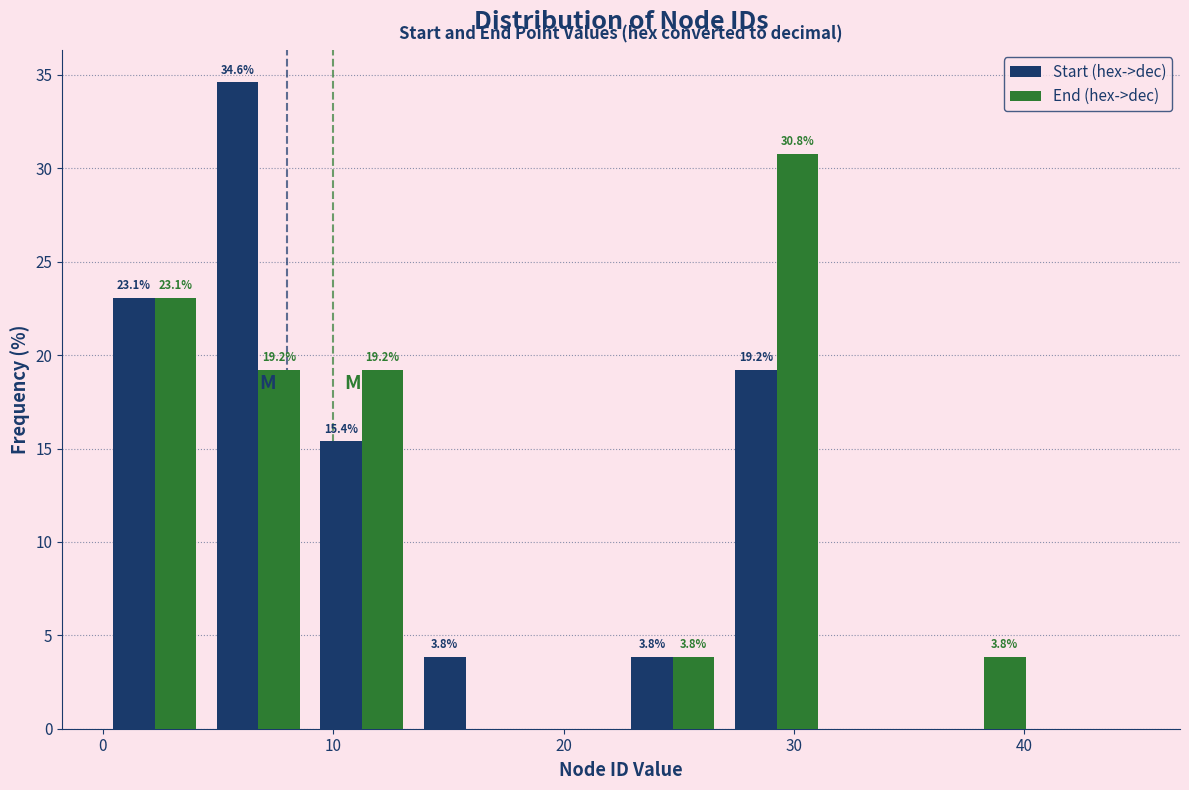

In the Start (hex->dec) series, which range on the x-axis has the tallest bar?

4.5 to 9.0